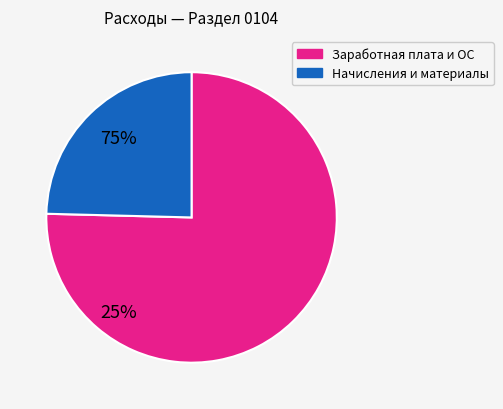

Does any single category account for the majority?

Yes